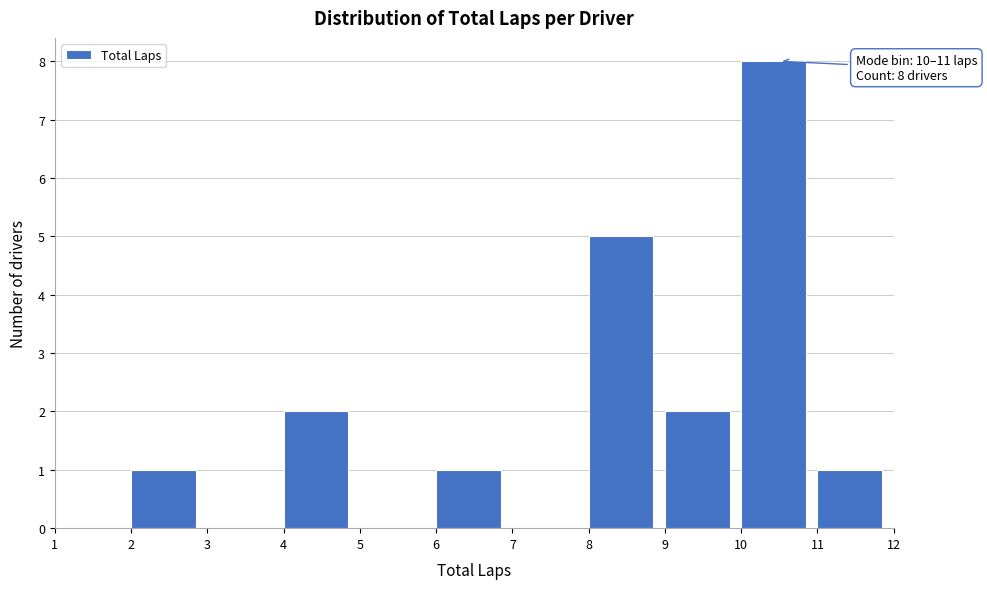

Which range on the x-axis has the tallest bar?

10 to 11